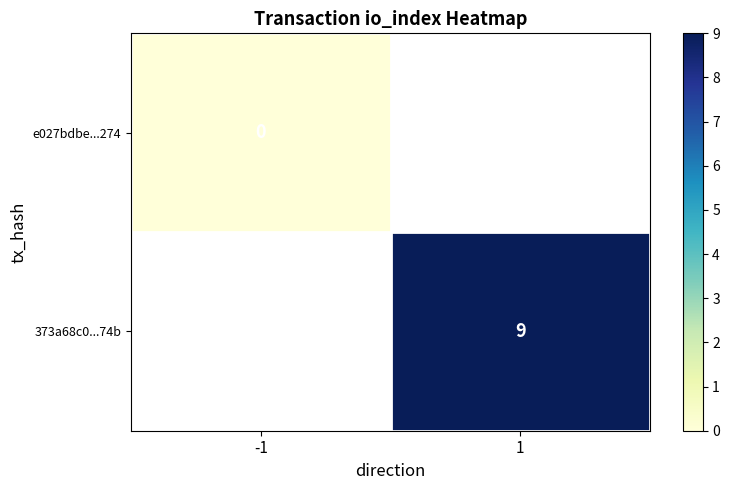

True or false: 373a68c0...74b has a value of 9 at 1.

True